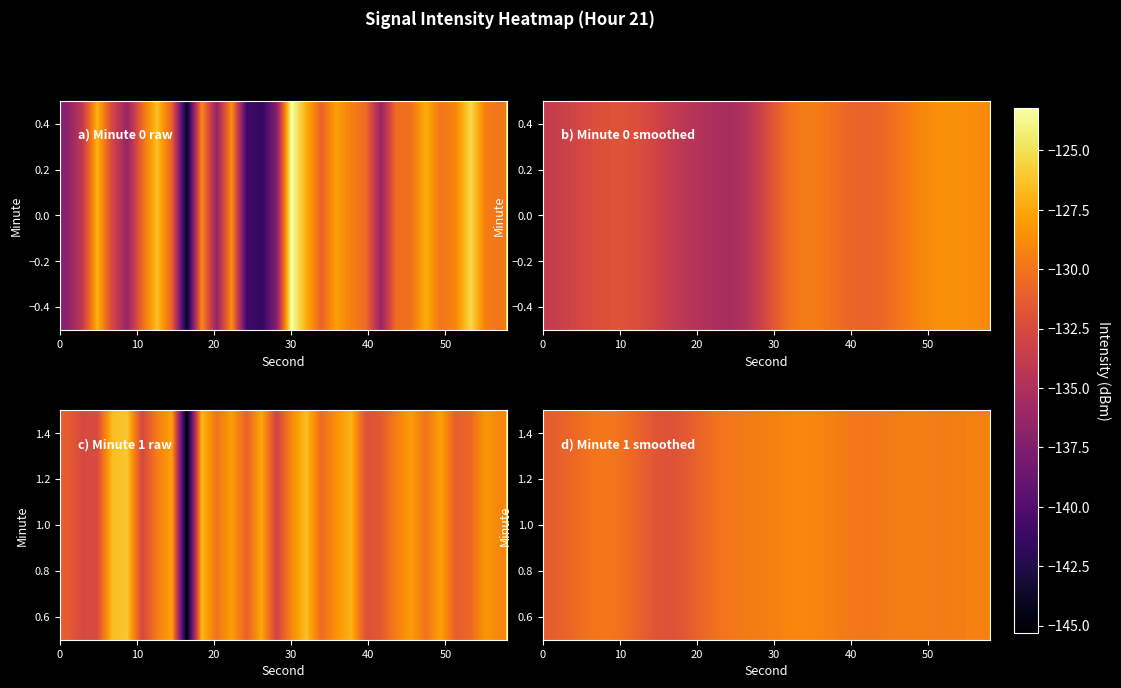

What is the difference between the maximum and second lowest values?

2.7